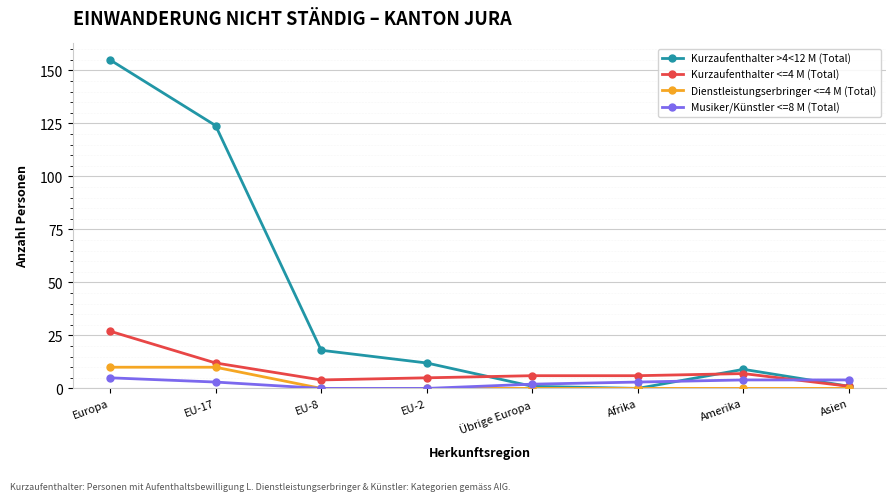

What is the spread (max minus min) of values at Asien?

4